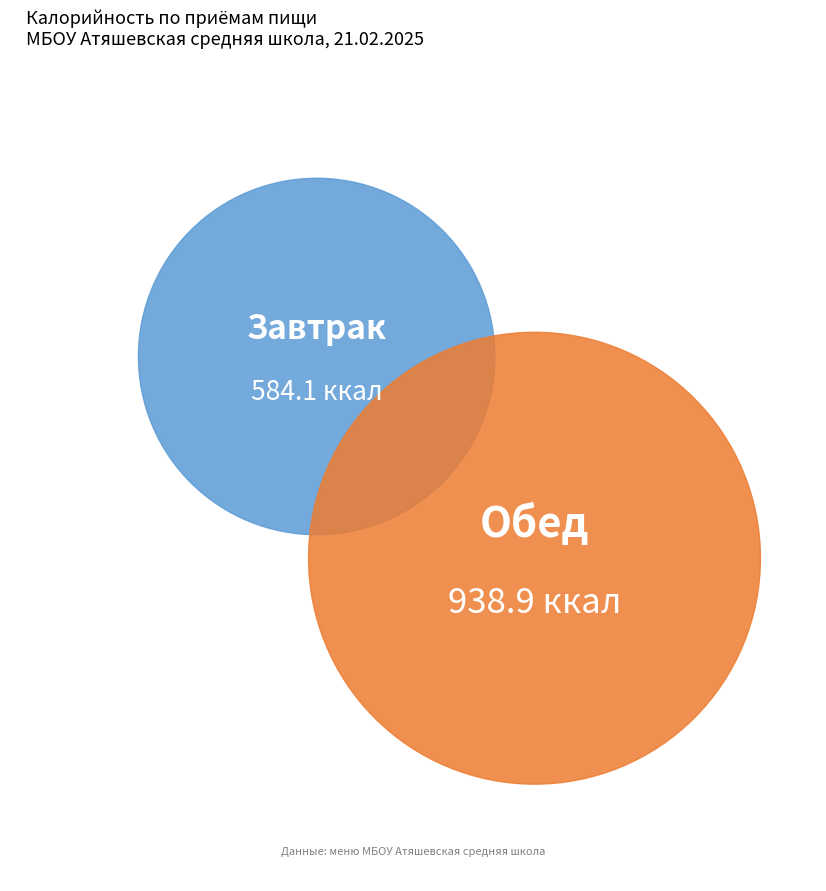

Which category has the smallest portion of the pie?

Завтрак